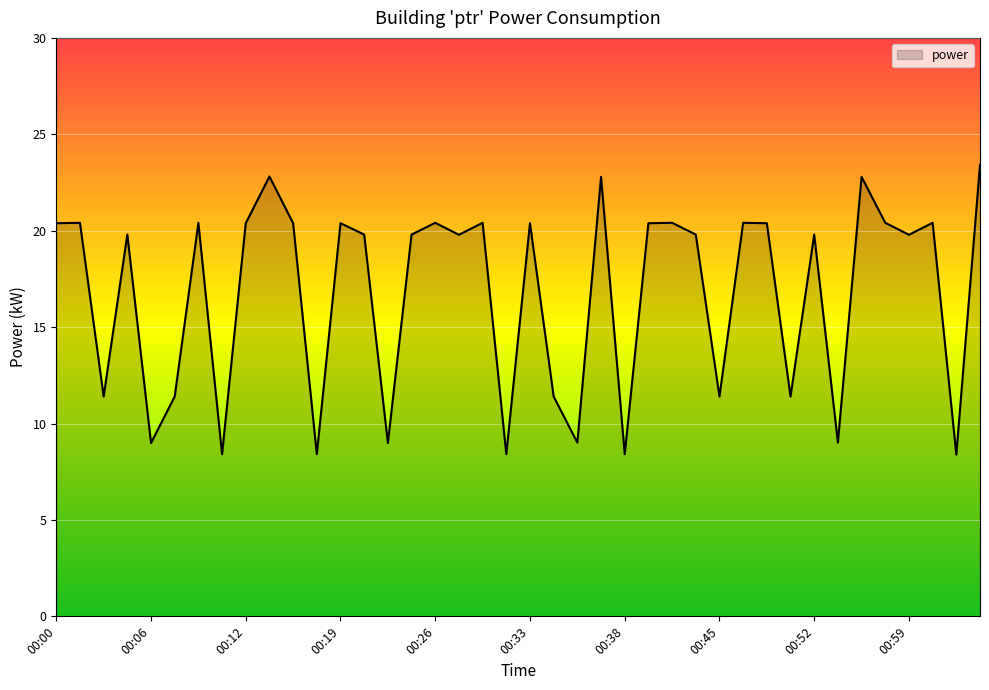

What is the minimum value shown in the chart?

8.4